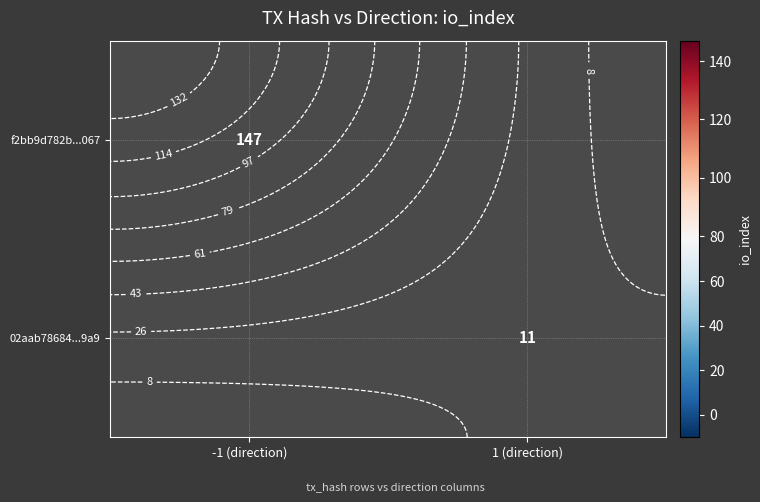

Is the value of 02aab78684...9a9 at -1 (direction) greater than the value of f2bb9d782b...067 at -1 (direction)?

No